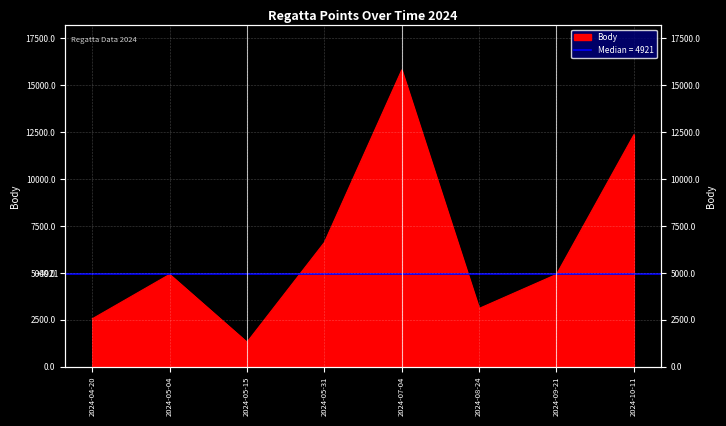

Does the chart display data point markers on the line(s)?

No